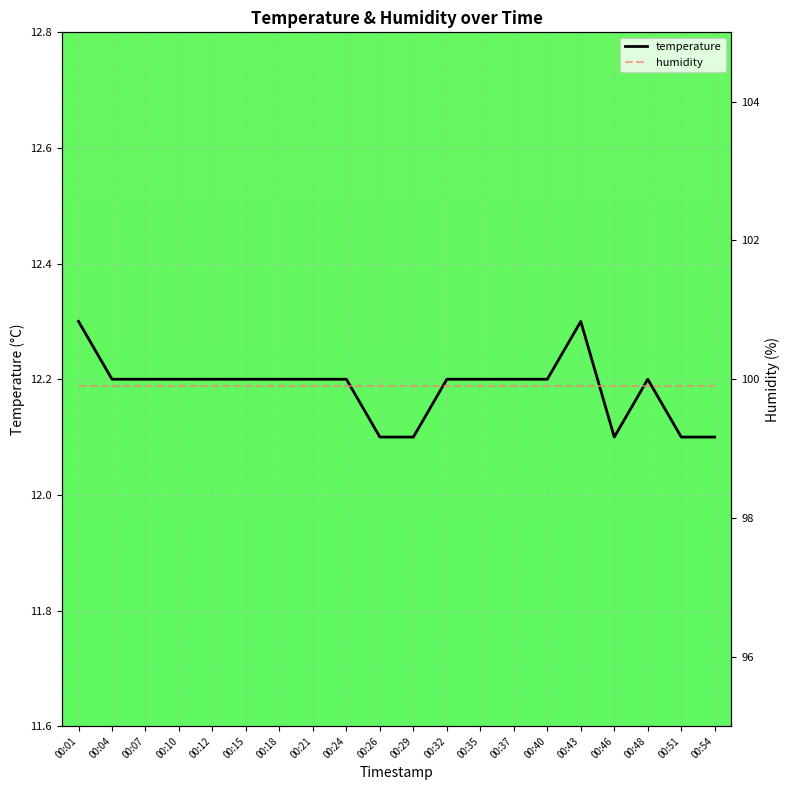

What is the sum of all humidity values?

1998.0